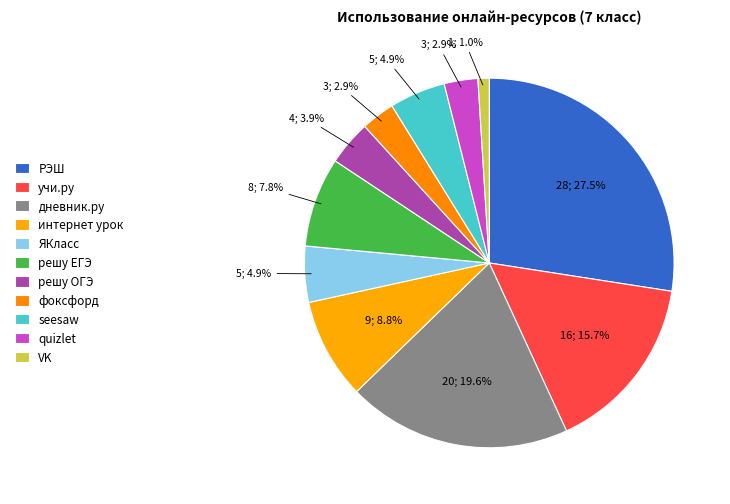

Does any single category account for the majority?

No